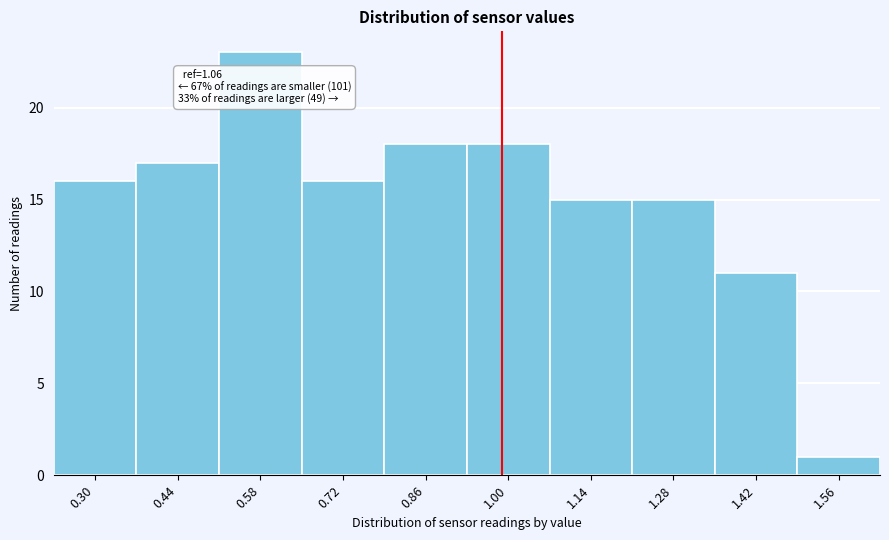

Reading left to right, list all the values displayed in this chart.

16	17	23	16	18	18	15	15	11	1